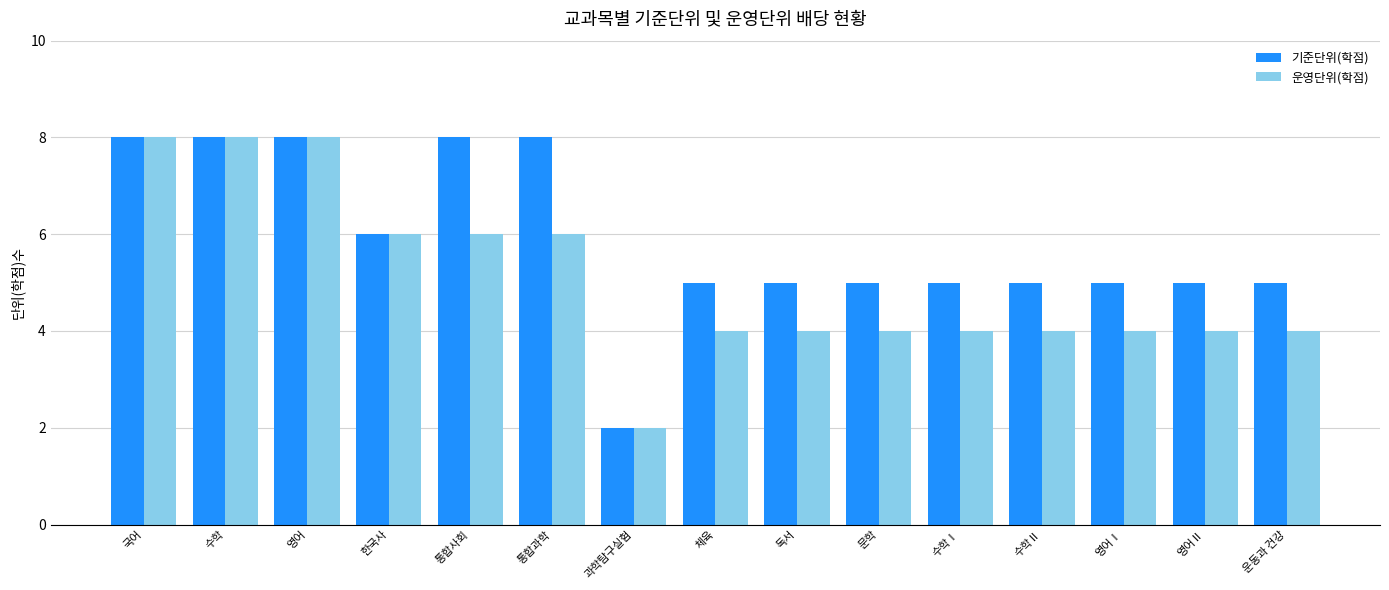

Which label corresponds to the smallest value in the chart?

과학탐구실험